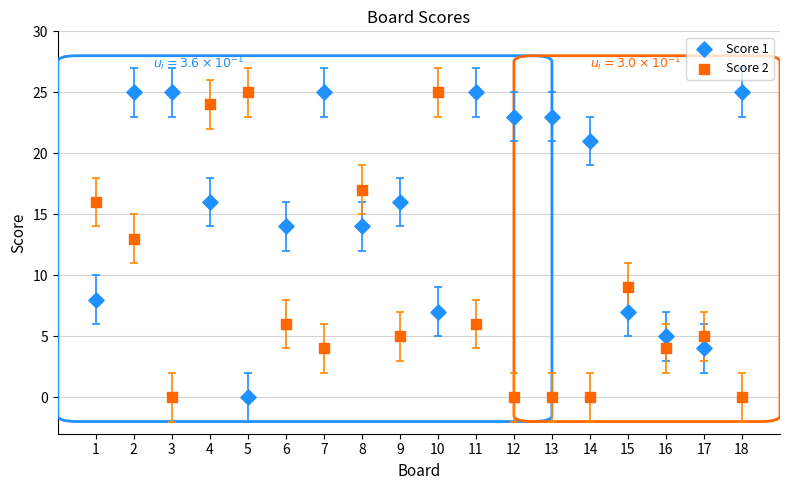

Across all series, what Y value is closest to 12?

13